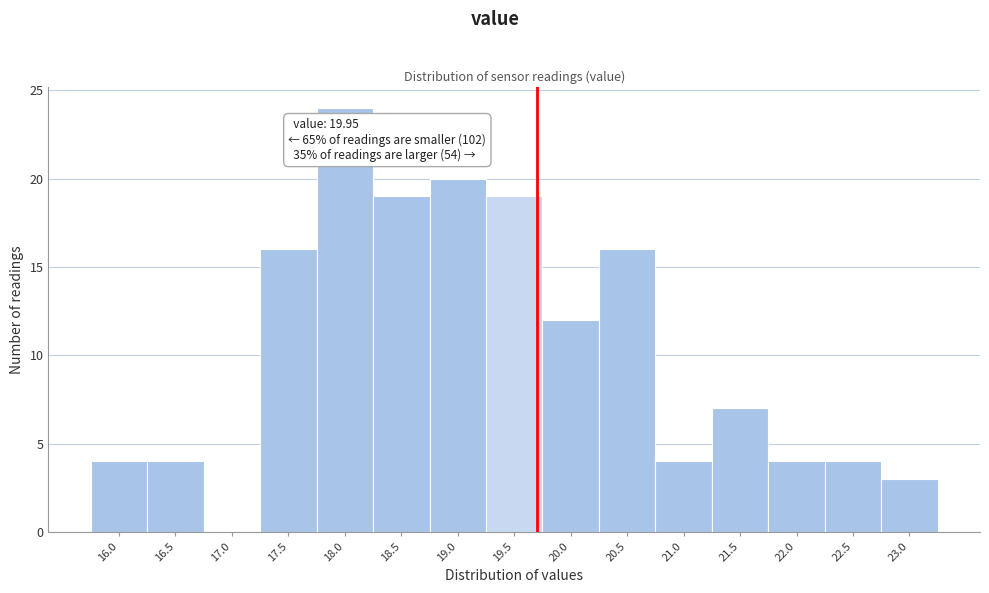

Reading left to right, transcribe all the data shown in this chart.

16.0=4	16.5=4	17.0=0	17.5=16	18.0=24	18.5=19	19.0=20	19.5=19	20.0=12	20.5=16	21.0=4	21.5=7	22.0=4	22.5=4	23.0=3